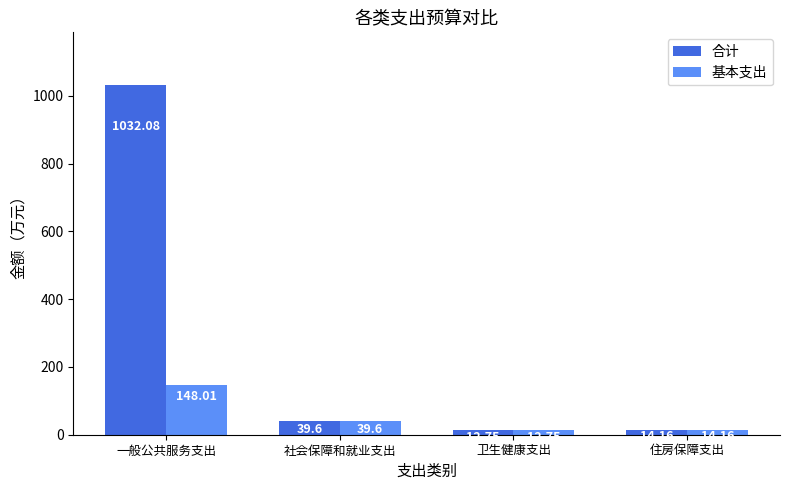

At which label does 合计 reach its minimum?

卫生健康支出